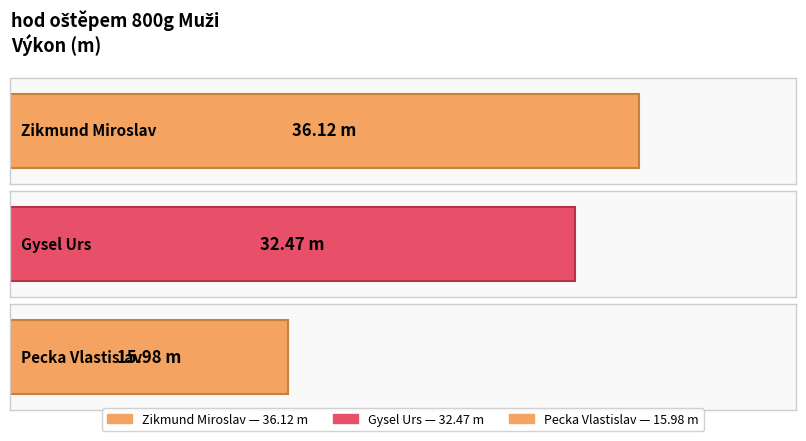

What is the change in value from Zikmund Miroslav to Pecka Vlastislav?

-20.1